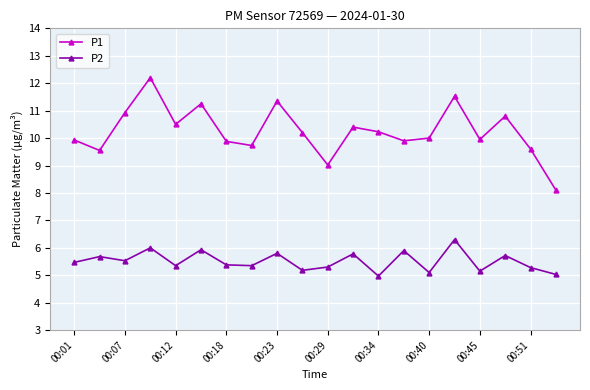

Which series has the largest total across all categories?

P1